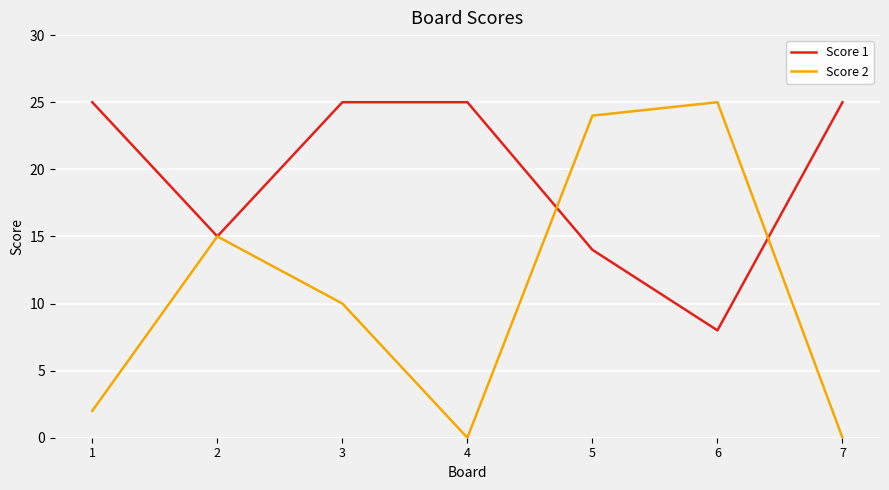

Reading right to left, list all the values displayed in this chart.

Score 1: 7=25	6=8	5=14	4=25	3=25	2=15	1=25
Score 2: 7=0	6=25	5=24	4=0	3=10	2=15	1=2